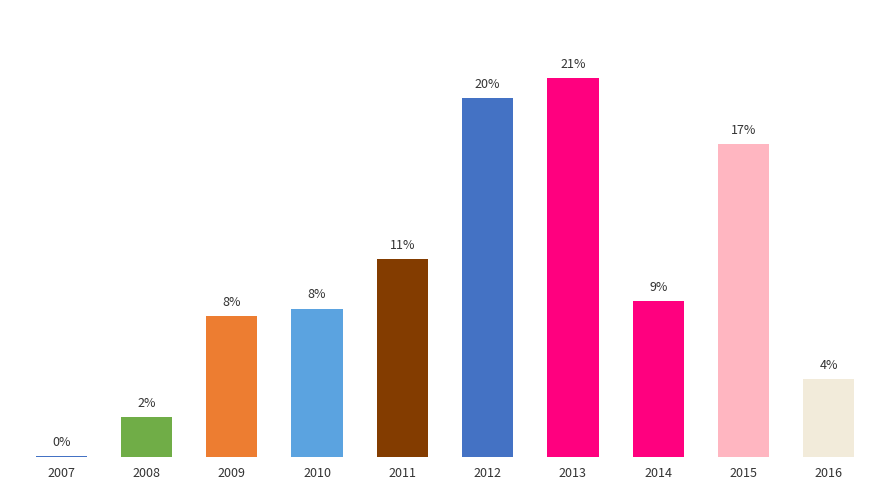

What is the value of the 8th bar from the left?

8.6